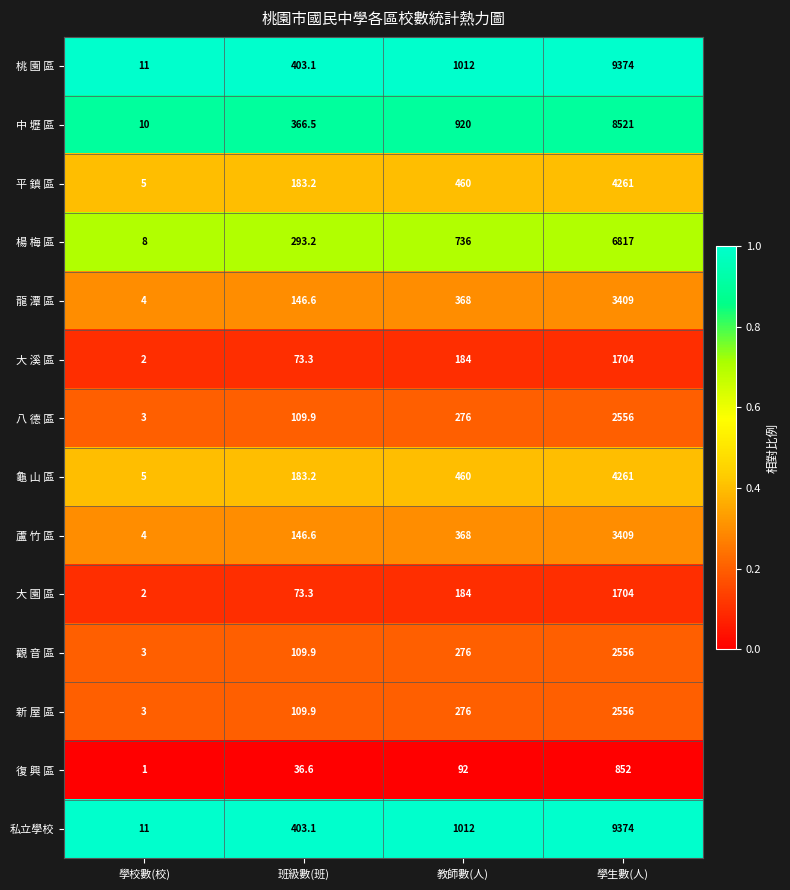

What is the sum of all 大 園 區 values?

1963.3